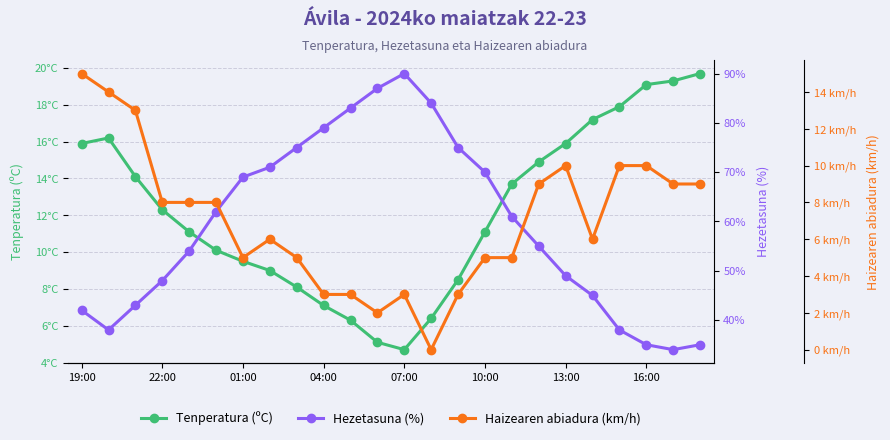

Count the number of data series in this chart.

3